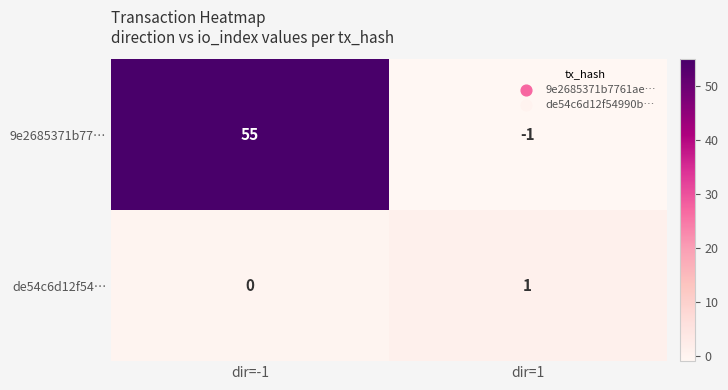

Count the number of categories in the chart.

2